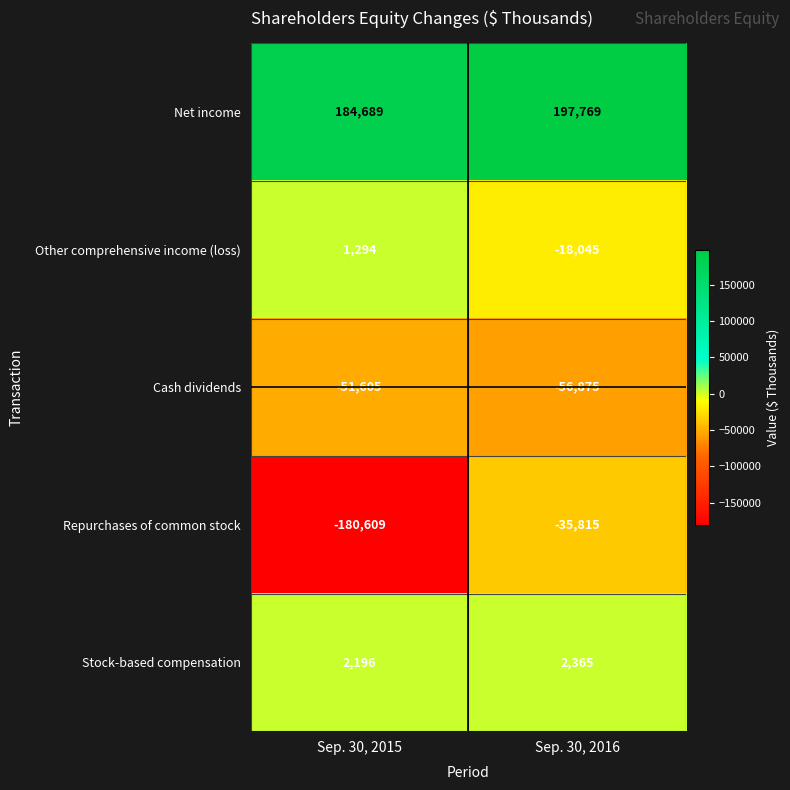

What is the difference between the Net income values at Sep. 30, 2015 and Sep. 30, 2016?

13080